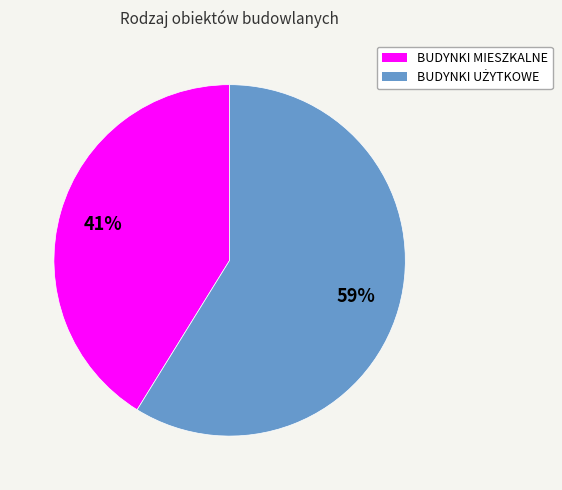

What is the smallest slice in the pie chart?

BUDYNKI MIESZKALNE